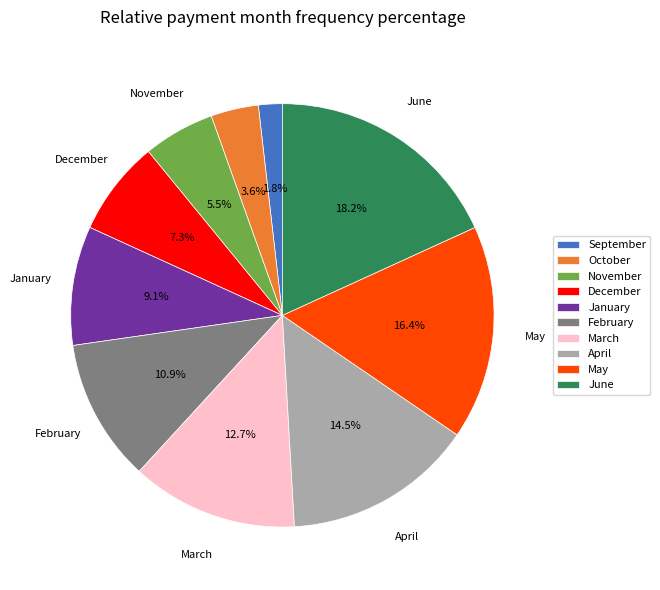

What is the smallest slice in the pie chart?

September